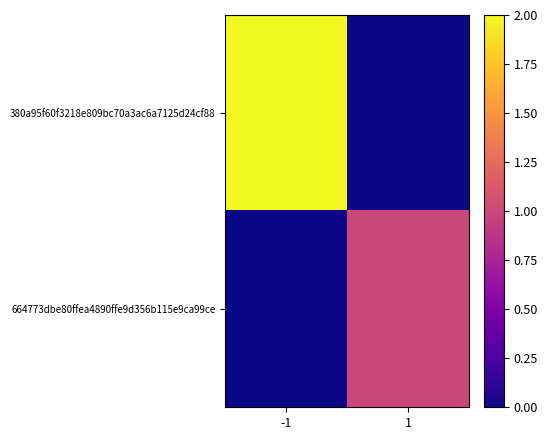

Reading left to right, transcribe all the data shown in this chart.

380a95f60f3218e809bc70a3ac6a7125d24cf88: -1=2	1=0
664773dbe80ffea4890ffe9d356b115e9ca99ce: -1=0	1=1